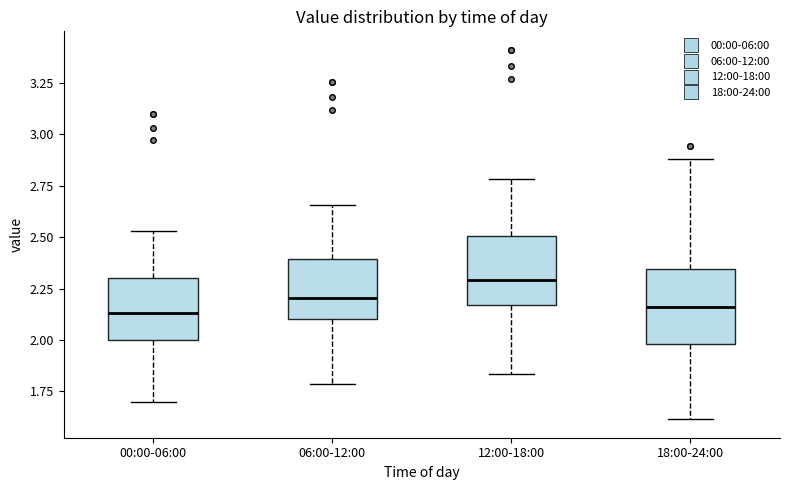

Reading left to right, read every box against the y-axis: the position of its median line, the range the box covers, and the ends of its whiskers. The values are not printed on the chart, so give them approximately, as read against the axis.

00:00-06:00: median 2.15, box 2.00 to 2.30, whiskers 1.70 to 2.55
06:00-12:00: median 2.20, box 2.10 to 2.40, whiskers 1.80 to 2.65
12:00-18:00: median 2.30, box 2.15 to 2.50, whiskers 1.85 to 2.80
18:00-24:00: median 2.15, box 2.00 to 2.35, whiskers 1.60 to 2.90